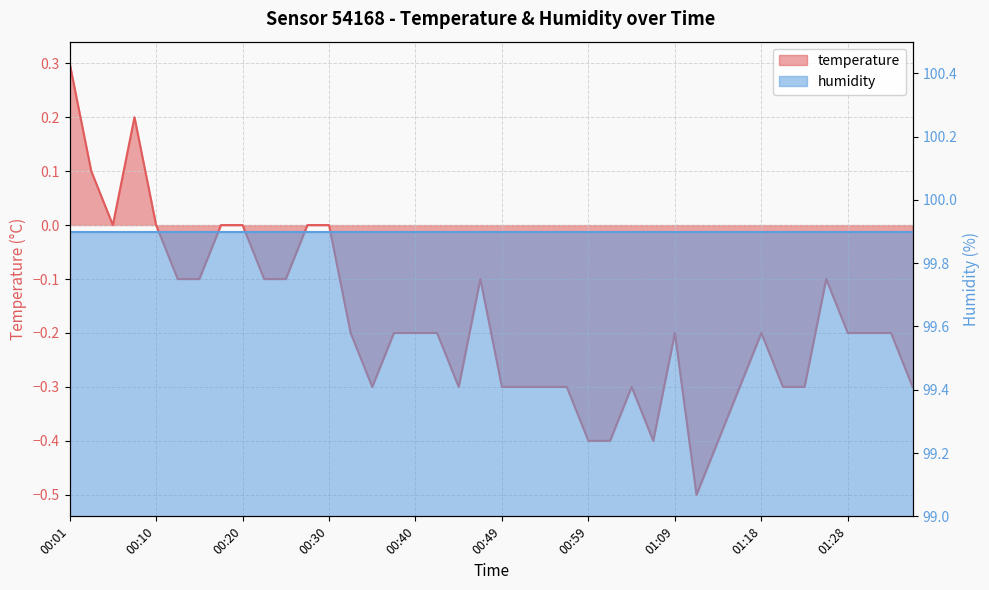

Rank the categories by value from highest to lowest.

00:01, 00:08, 00:03, 00:05, 00:10, 00:18, 00:20, 00:27, 00:30, 00:13, 00:15, 00:23, 00:25, 00:47, 01:26, 00:32, 00:37, 00:40, 00:42, 01:09, 01:18, 01:28, 01:31, 01:33, 00:35, 00:44, 00:49, 00:52, 00:54, 00:57, 01:04, 01:16, 01:21, 01:23, 01:36, 00:59, 01:01, 01:06, 01:14, 01:11